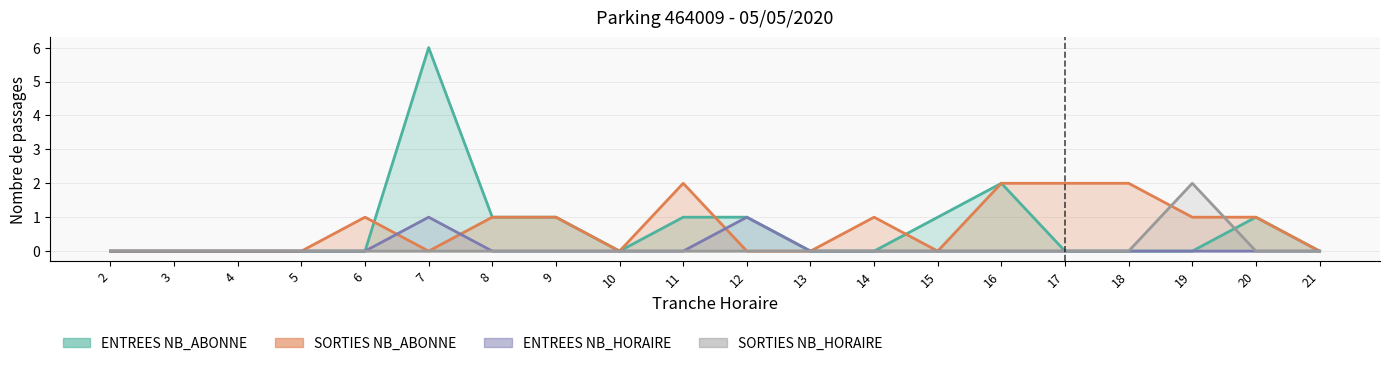

At which category does the chart reach its minimum across all series?

2